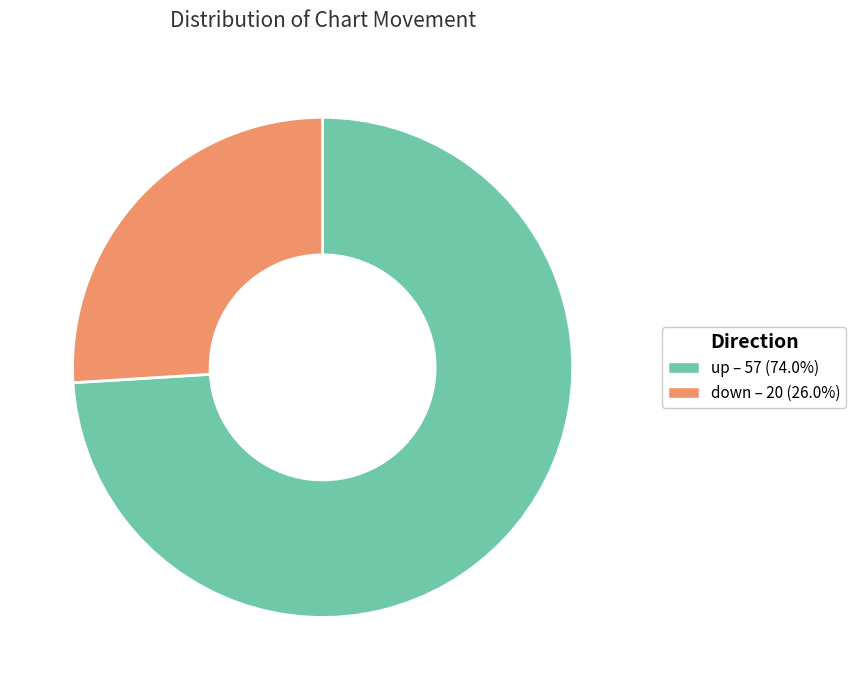

Do down – 20 (26.0%) and up – 57 (74.0%) together represent more than half of the pie?

Yes